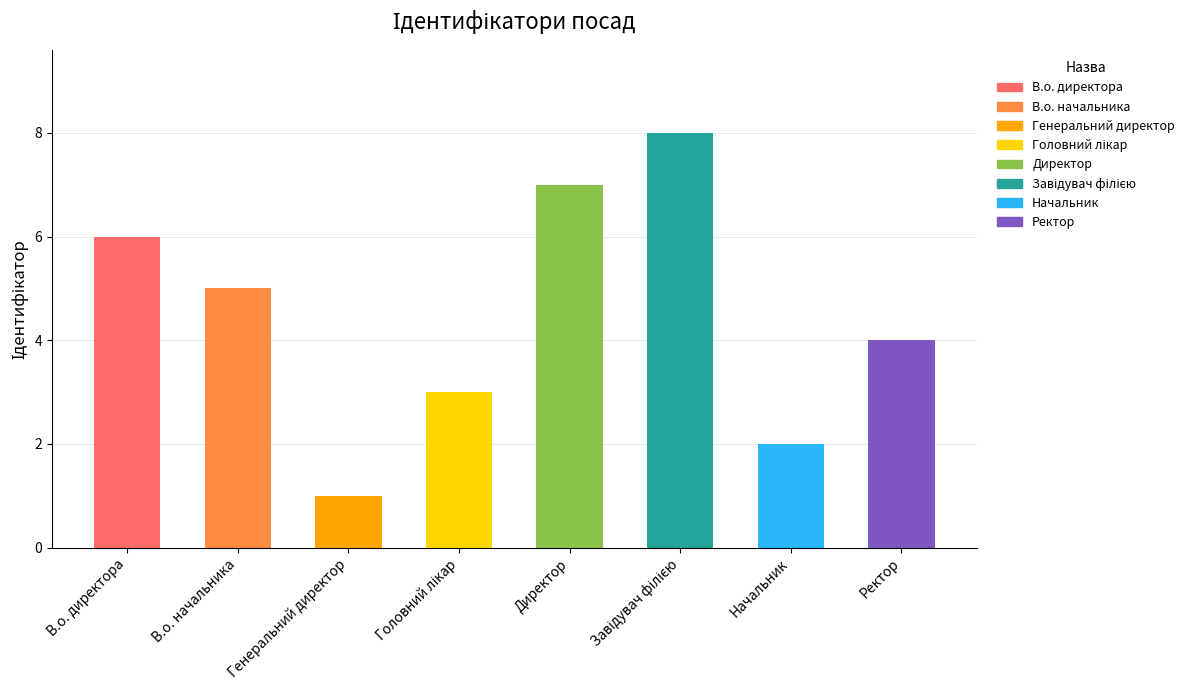

Is it true that the value at В.о. директора is 6?

True